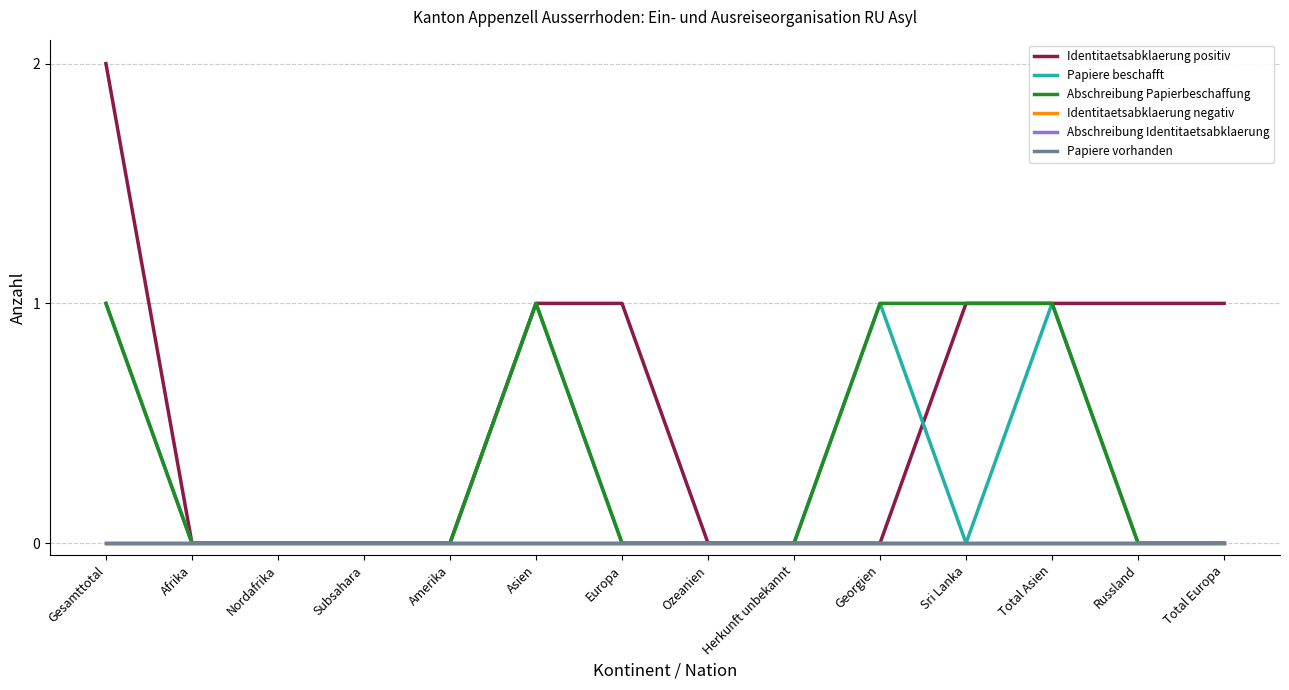

Reading right to left, list all the values displayed in this chart.

Identitaetsabklaerung positiv: Total Europa=1	Russland=1	Total Asien=1	Sri Lanka=1	Georgien=0	Herkunft unbekannt=0	Ozeanien=0	Europa=1	Asien=1	Amerika=0	Subsahara=0	Nordafrika=0	Afrika=0	Gesamttotal=2
Papiere beschafft: Total Europa=0	Russland=0	Total Asien=1	Sri Lanka=0	Georgien=1	Herkunft unbekannt=0	Ozeanien=0	Europa=0	Asien=1	Amerika=0	Subsahara=0	Nordafrika=0	Afrika=0	Gesamttotal=1
Abschreibung Papierbeschaffung: Total Europa=0	Russland=0	Total Asien=1	Sri Lanka=1	Georgien=1	Herkunft unbekannt=0	Ozeanien=0	Europa=0	Asien=1	Amerika=0	Subsahara=0	Nordafrika=0	Afrika=0	Gesamttotal=1
Identitaetsabklaerung negativ: Total Europa=0	Russland=0	Total Asien=0	Sri Lanka=0	Georgien=0	Herkunft unbekannt=0	Ozeanien=0	Europa=0	Asien=0	Amerika=0	Subsahara=0	Nordafrika=0	Afrika=0	Gesamttotal=0
Abschreibung Identitaetsabklaerung: Total Europa=0	Russland=0	Total Asien=0	Sri Lanka=0	Georgien=0	Herkunft unbekannt=0	Ozeanien=0	Europa=0	Asien=0	Amerika=0	Subsahara=0	Nordafrika=0	Afrika=0	Gesamttotal=0
Papiere vorhanden: Total Europa=0	Russland=0	Total Asien=0	Sri Lanka=0	Georgien=0	Herkunft unbekannt=0	Ozeanien=0	Europa=0	Asien=0	Amerika=0	Subsahara=0	Nordafrika=0	Afrika=0	Gesamttotal=0